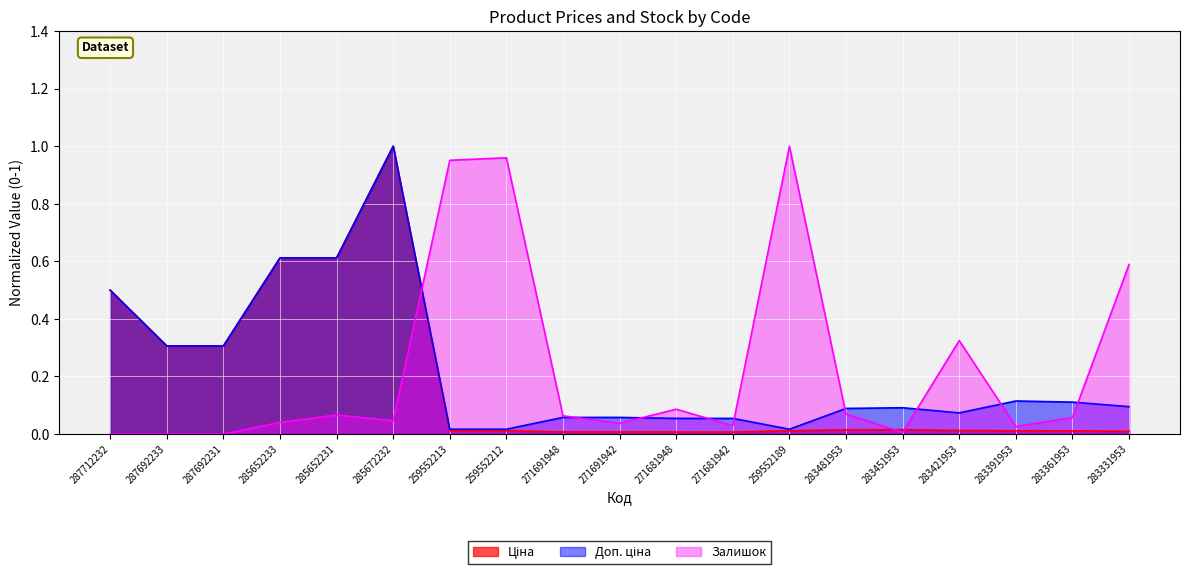

What are all the series names shown in the legend?

Ціна, Доп. ціна, Залишок